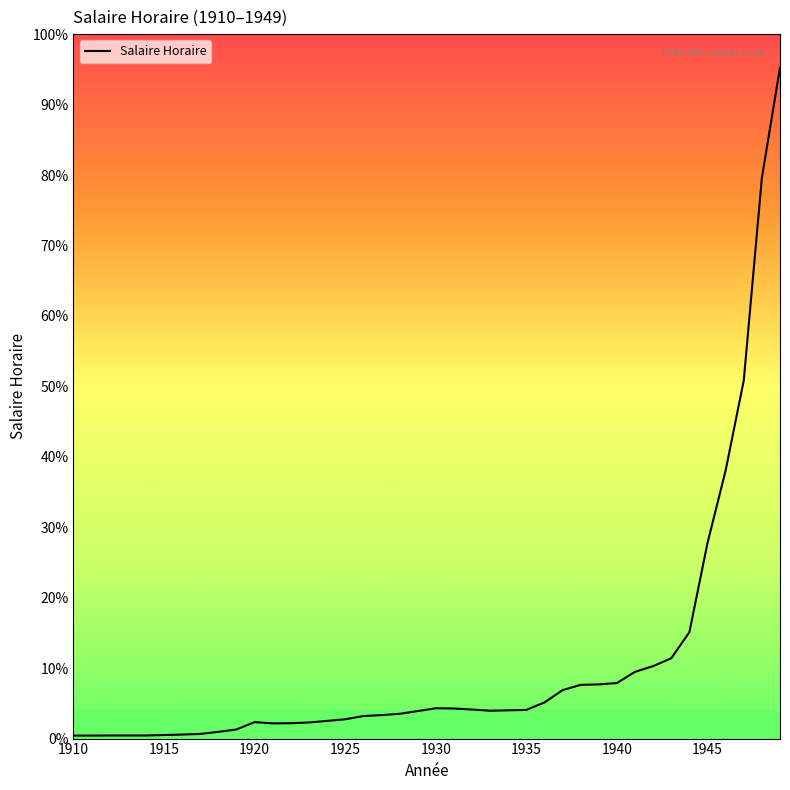

Does the chart have visible grid lines?

No